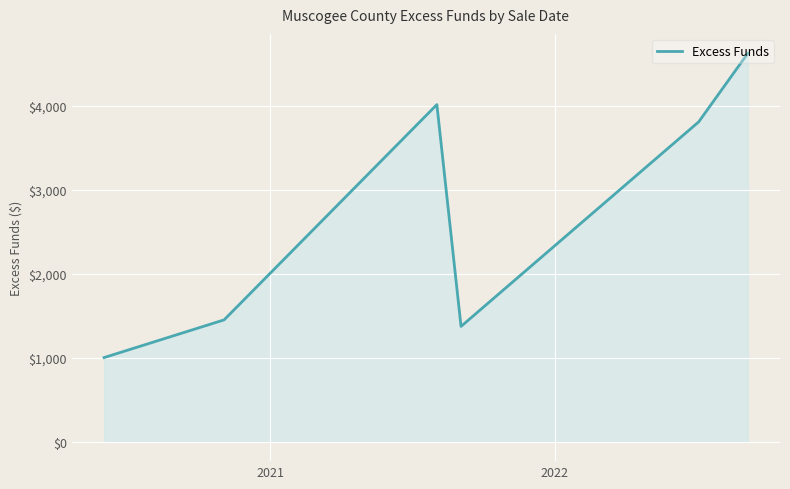

What is the sum of all values?

16286.5